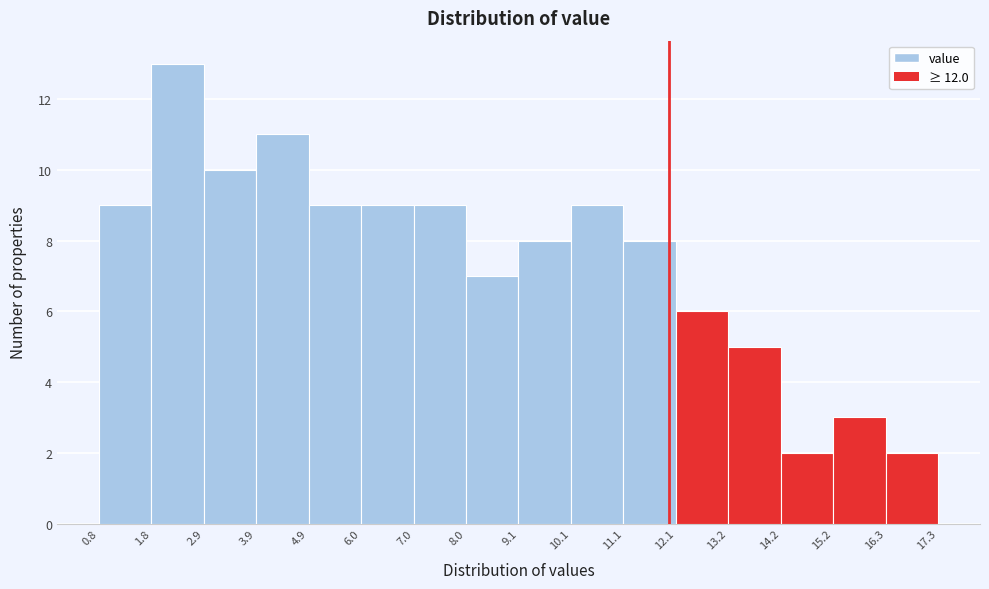

Which range on the x-axis has the tallest bar?

1.8 to 2.9